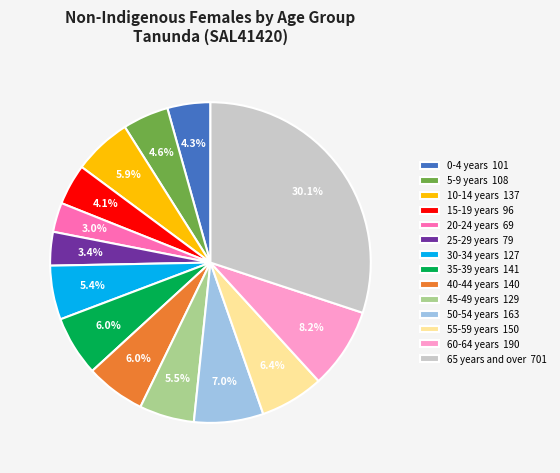

Between 15-19 years 96 and 20-24 years 69, which is larger?

15-19 years 96